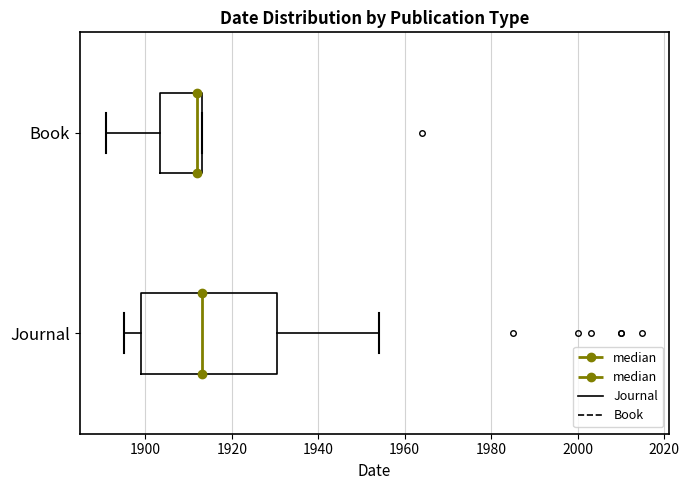

Comparing the boxes themselves (not the whiskers), which one is the widest?

Journal